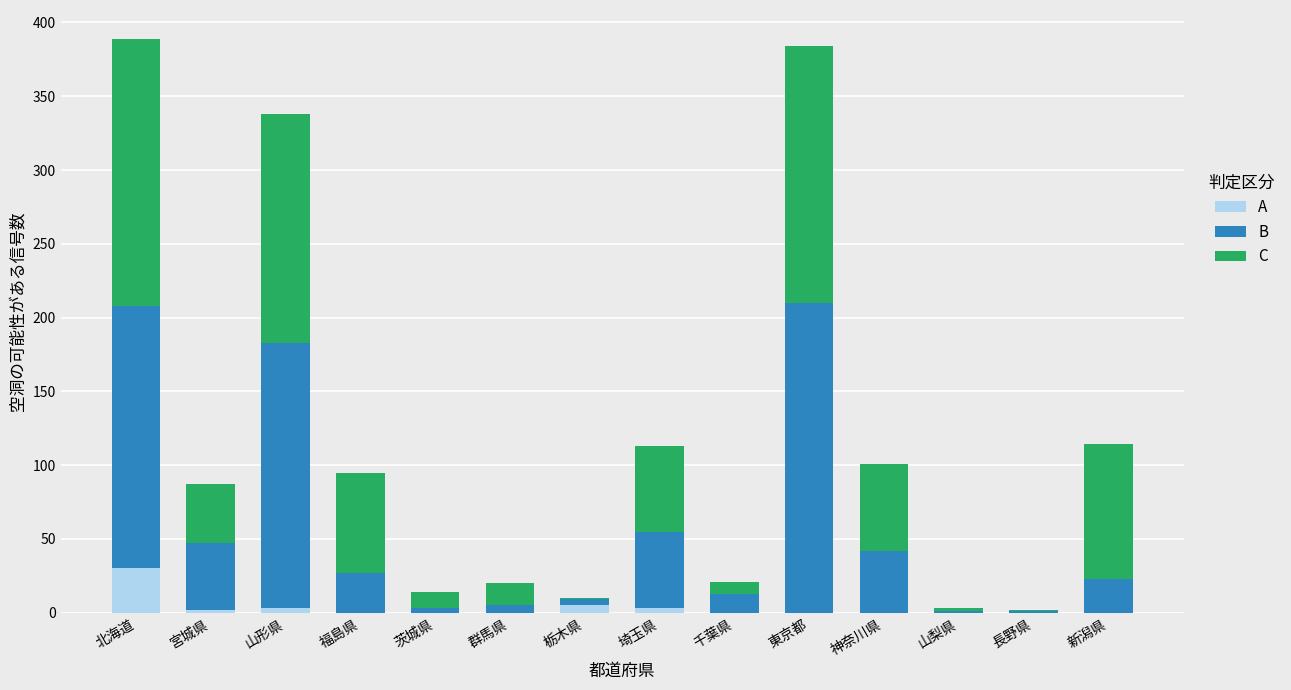

What is the highest value of the A series?

30